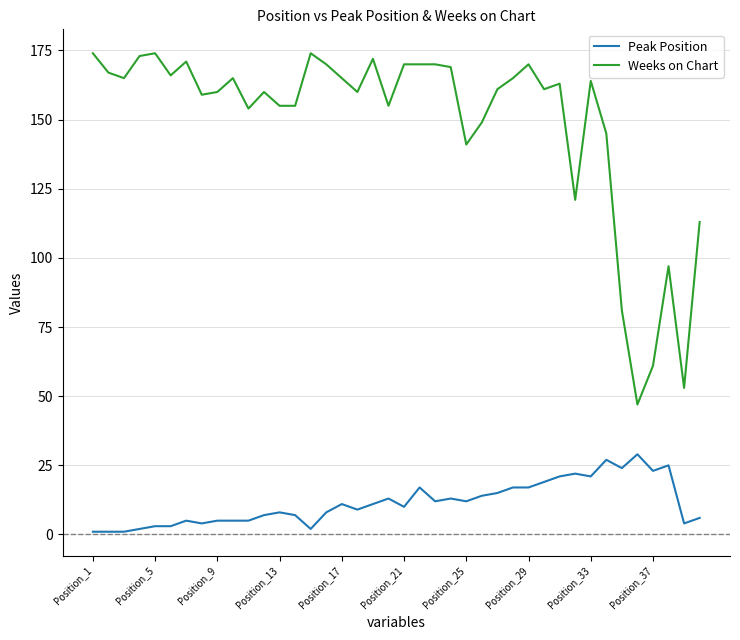

What is the greatest value displayed?

174